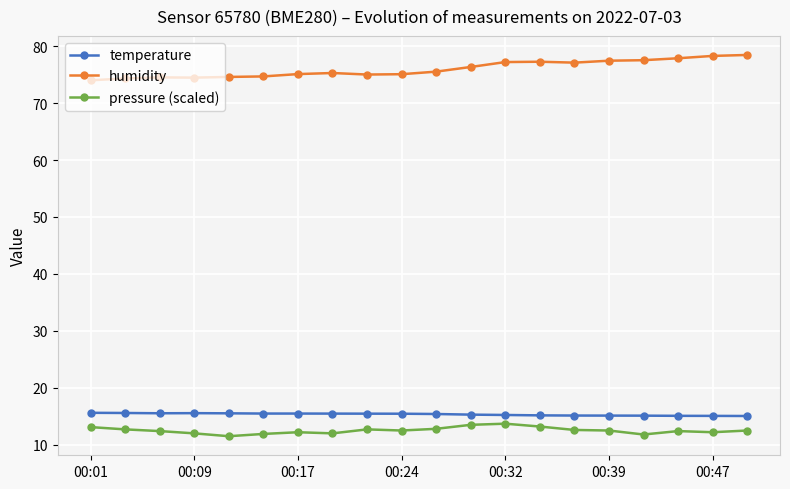

What is the difference between the second highest and minimum values in the pressure (scaled) series?

2.0